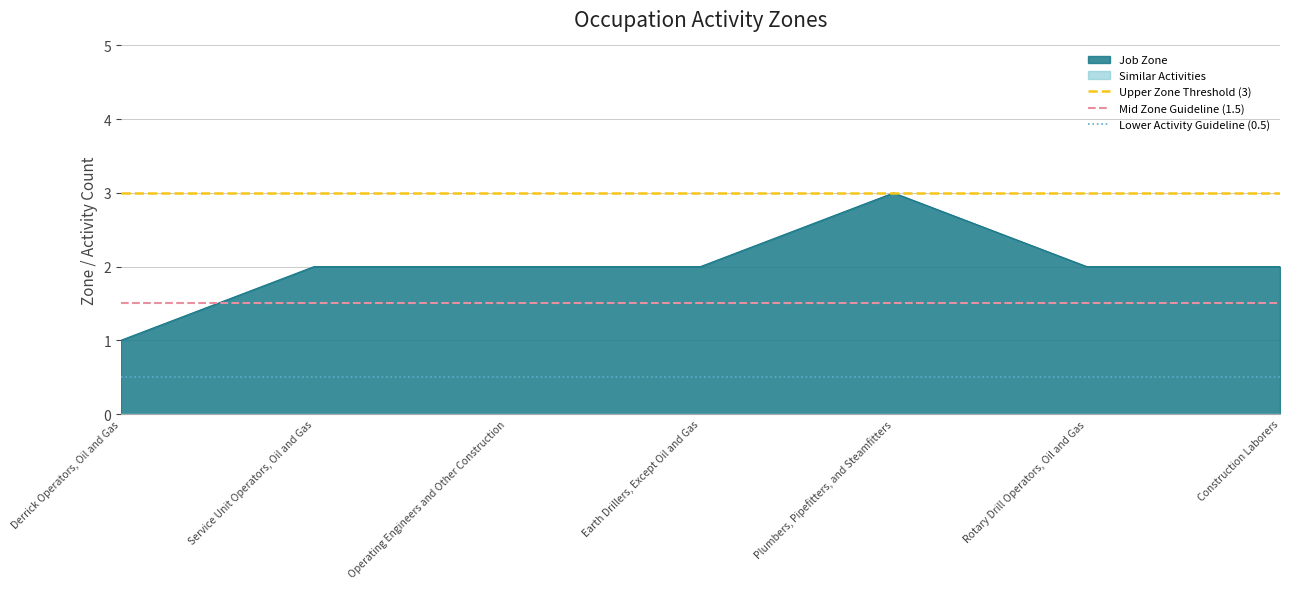

What is the difference between the highest and lowest values at Derrick Operators, Oil and Gas?

2.5